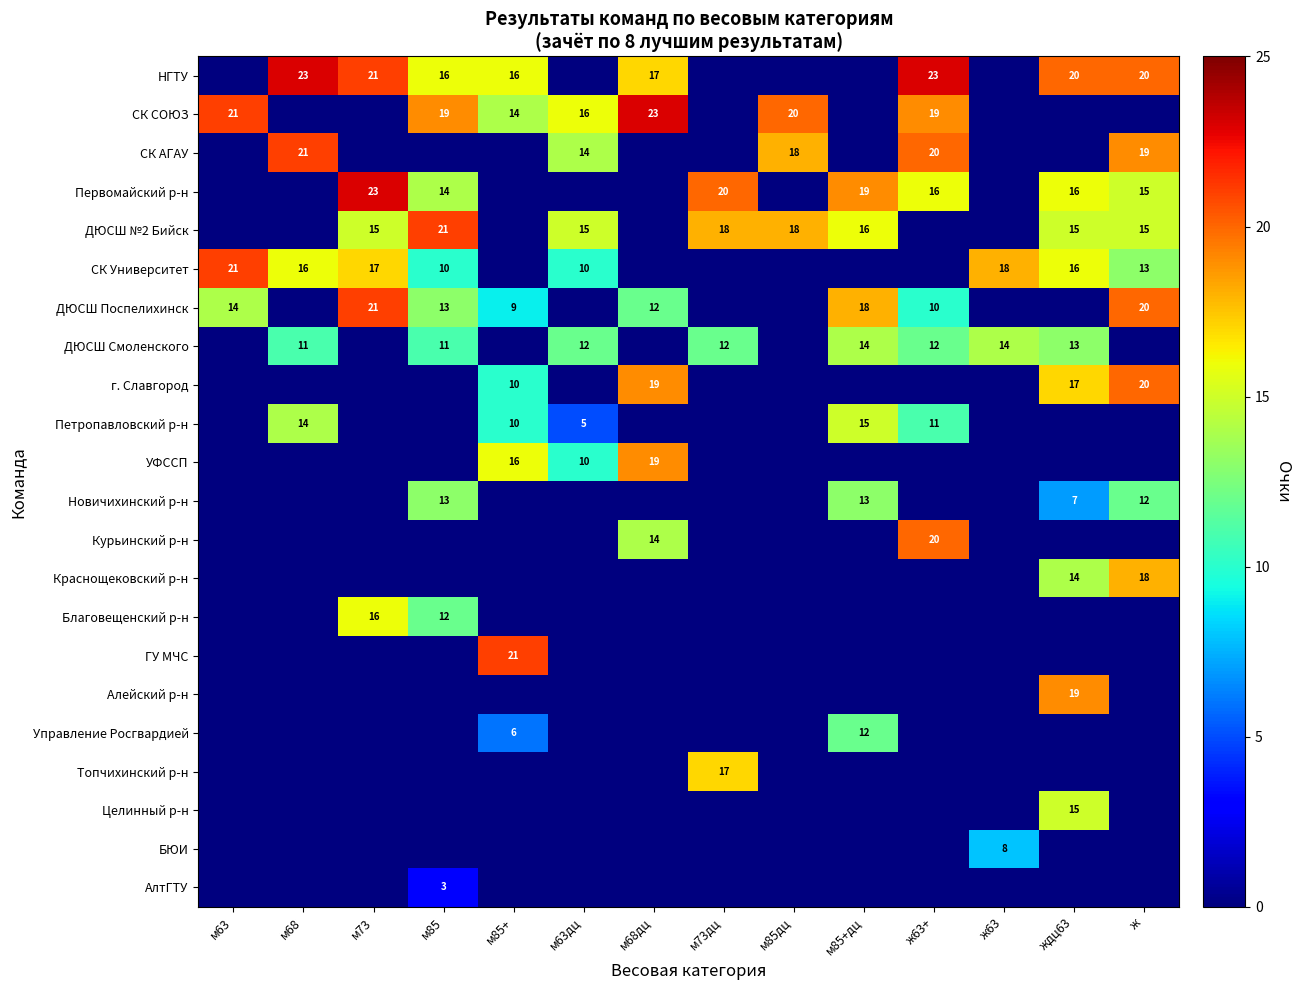

True or false: Петропавловский р-н has a value of 9 at м68.

False